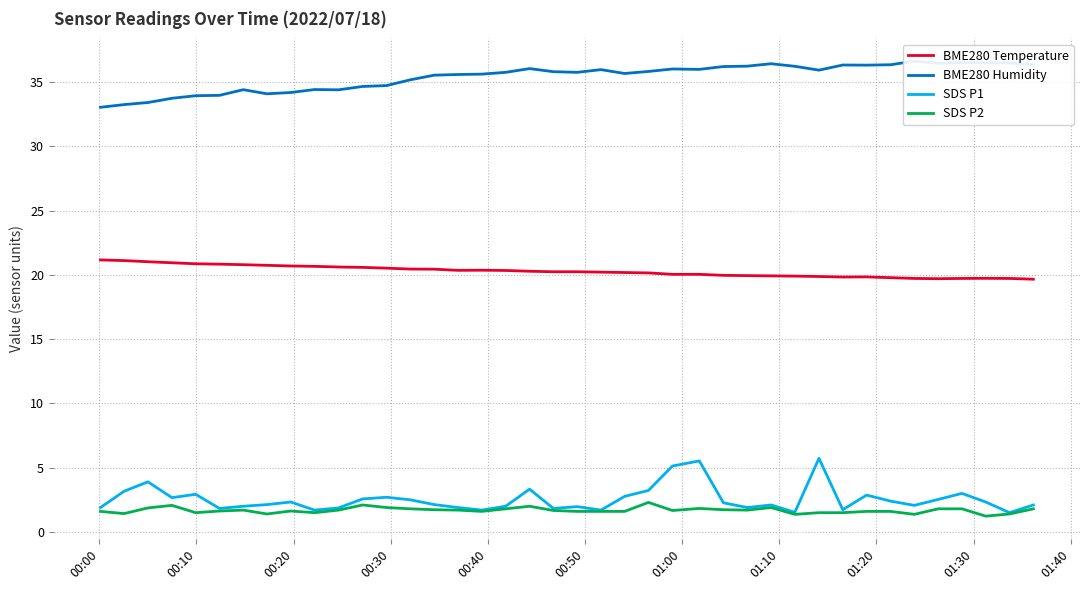

True or false: BME280 Temperature and SDS P2 intersect in this chart.

False